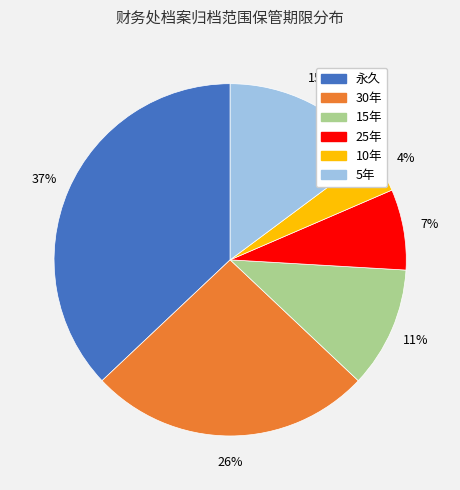

Does 15年 account for over 50% of the chart?

No